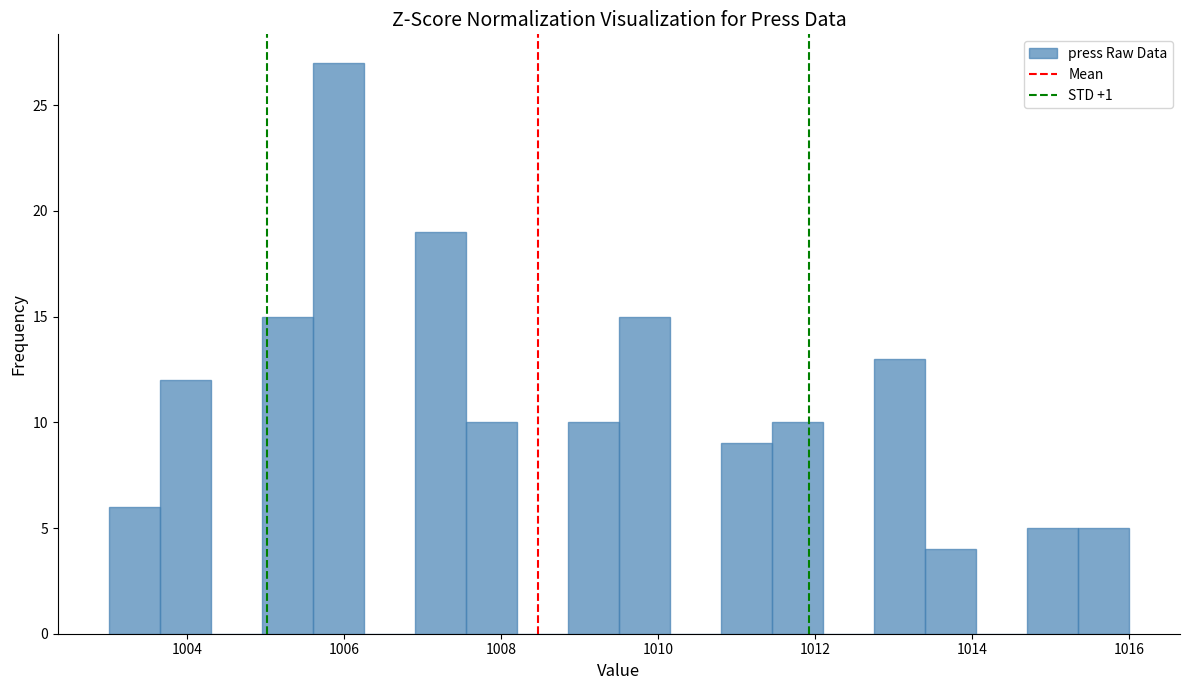

Read against the x-axis, roughly where is the centre of the tallest bar?

1006.0